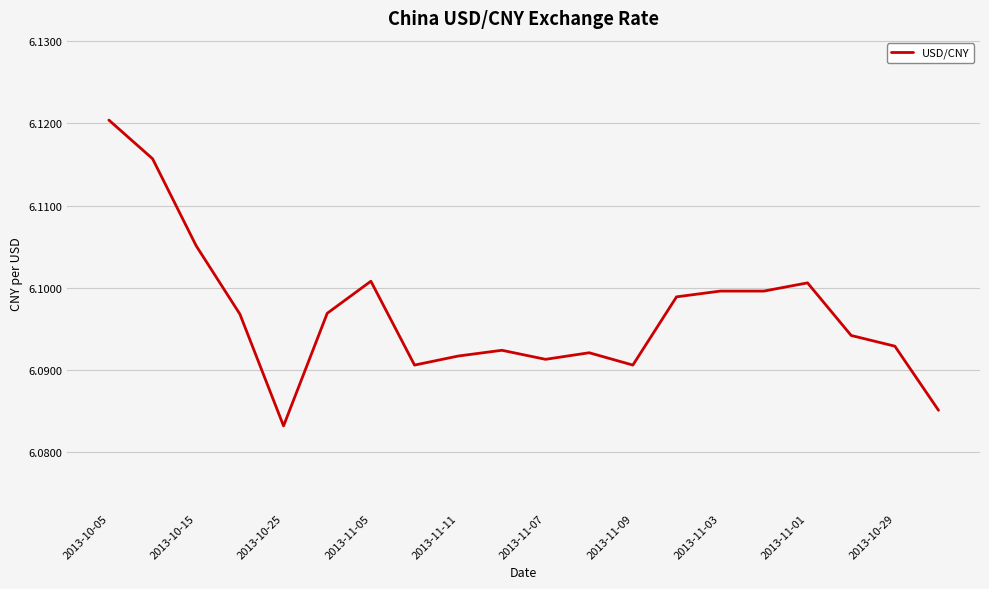

How many lines are shown in the chart?

1